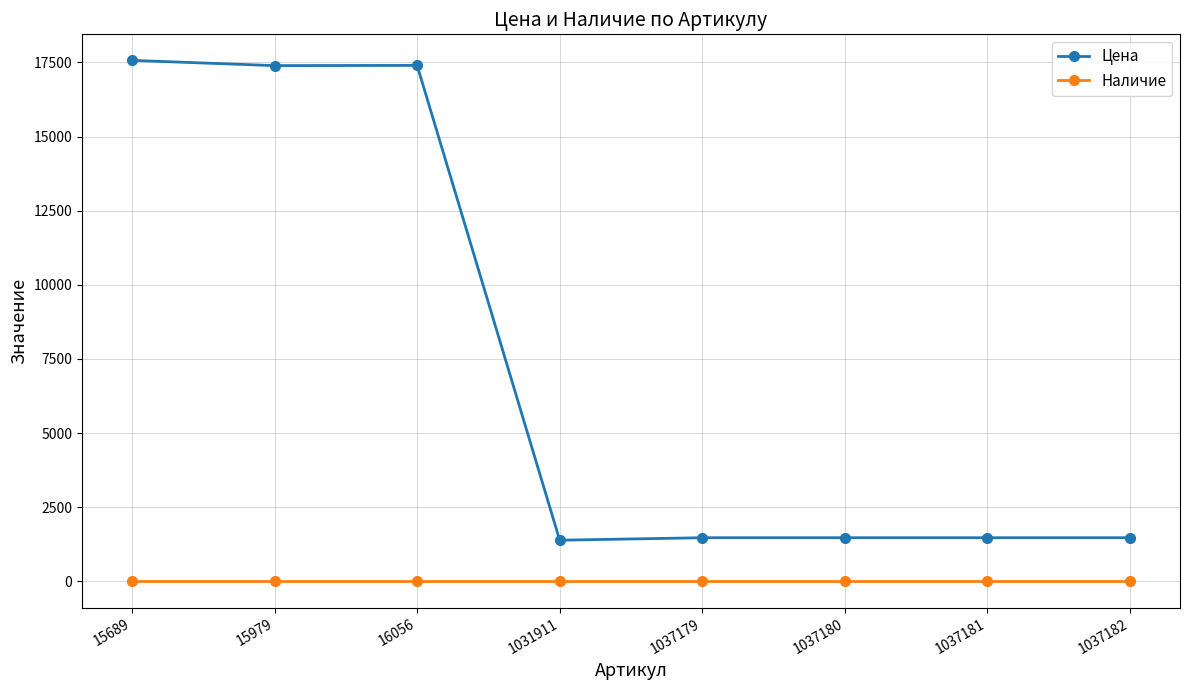

True or false: Наличие and Цена cross at least once.

False